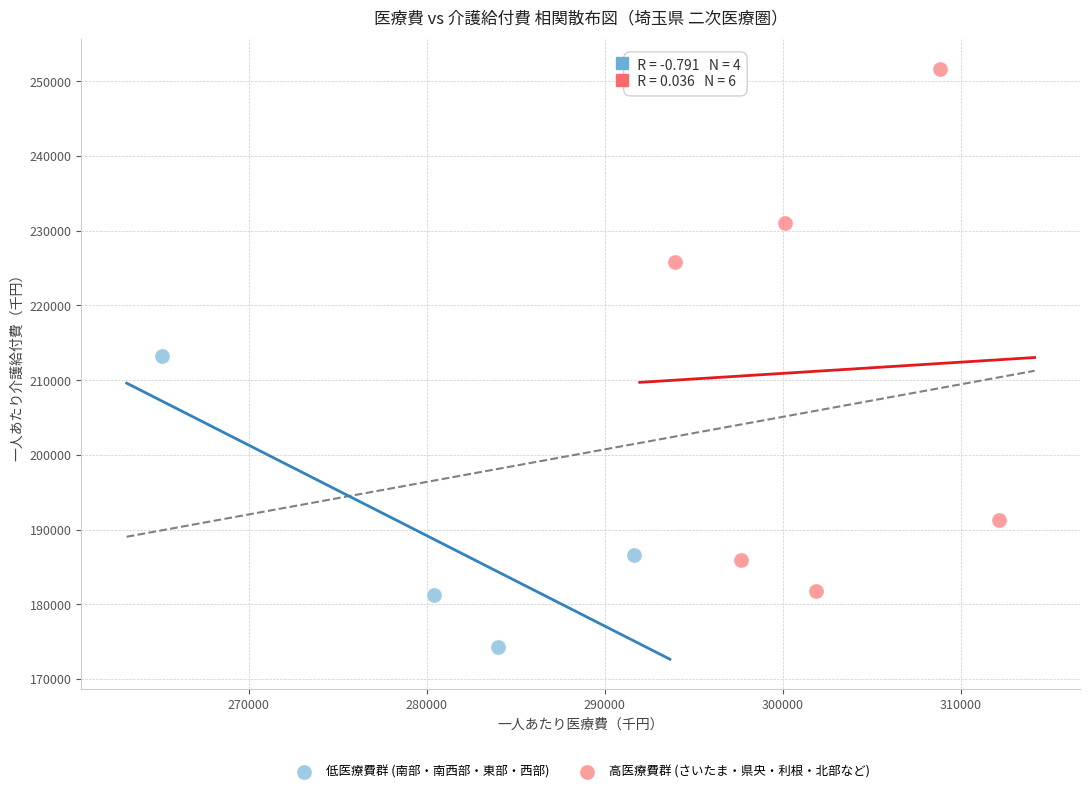

Which series has the largest Y range (max minus min)?

高医療費群 (さいたま・県央・利根・北部など)